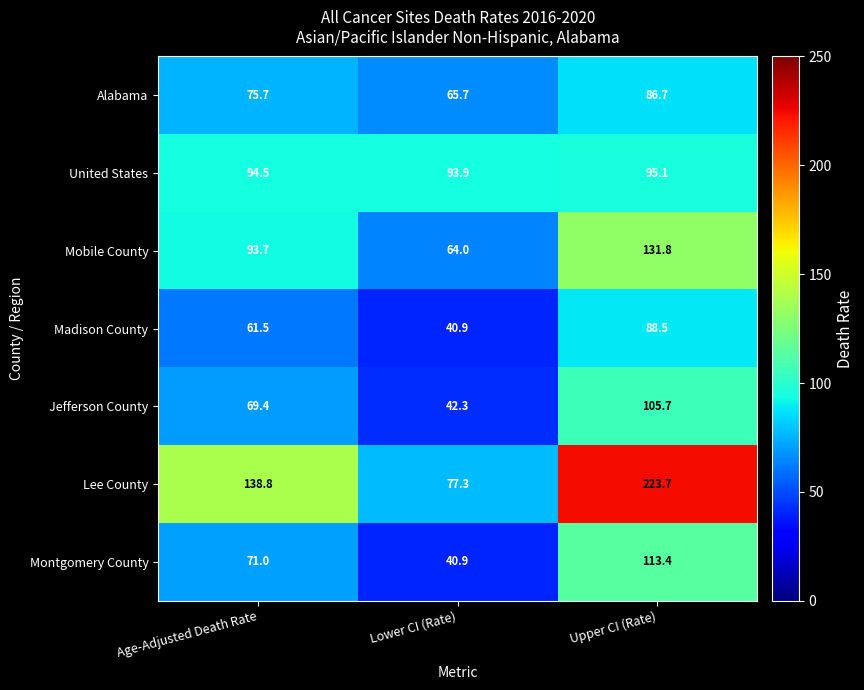

What is the sum of all Mobile County values?

289.5